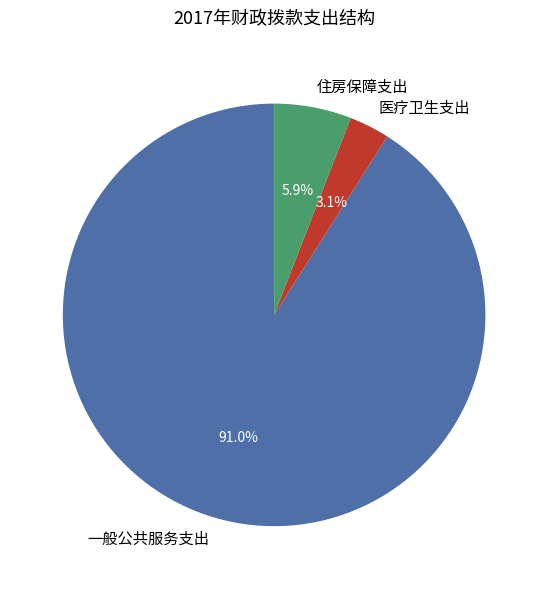

To the nearest percent, what portion does 住房保障支出 represent?

6%